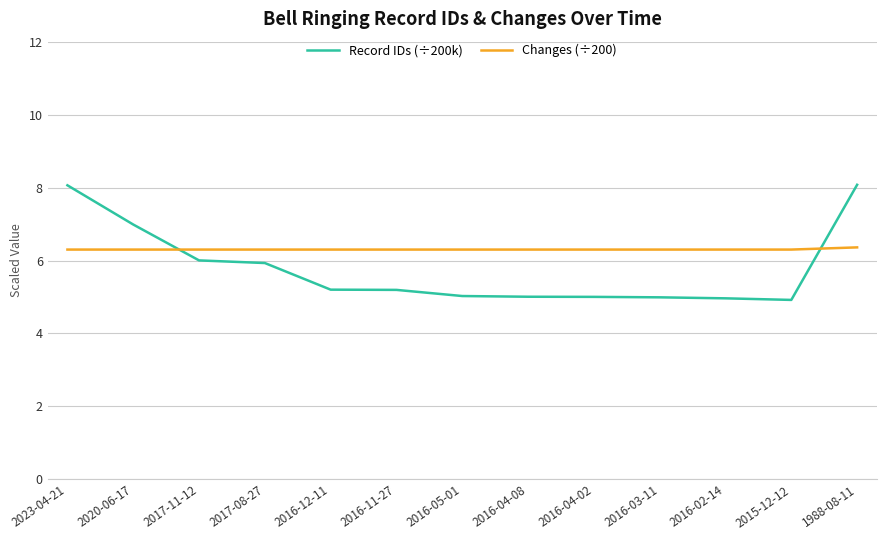

Between which two adjacent categories do Record IDs (÷200k) and Changes (÷200) first intersect?

2020-06-17 and 2017-11-12